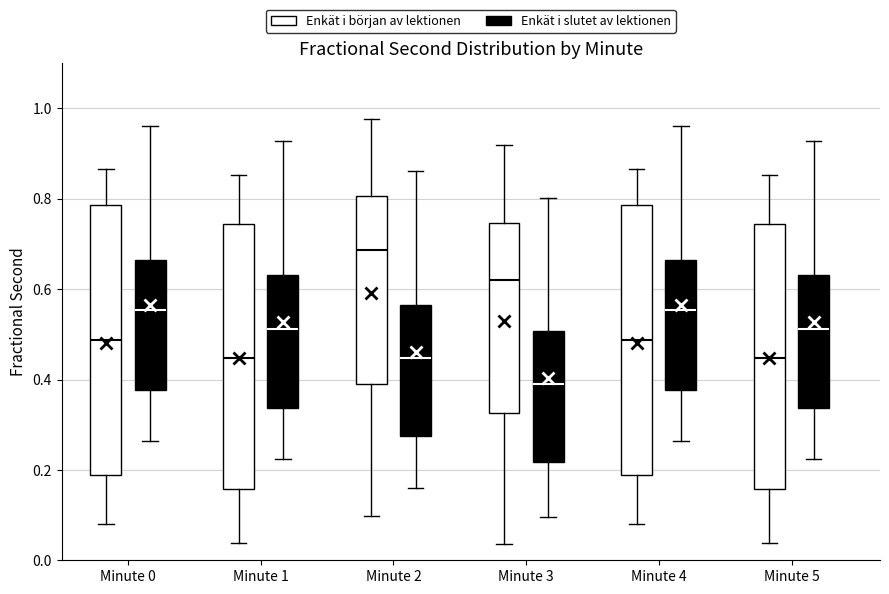

Where does the median line of the box for Minute 0 (Enkät i slutet av lektionen) sit on the y-axis? The values are not printed on the chart, so give them approximately, as read against the axis.

0.56